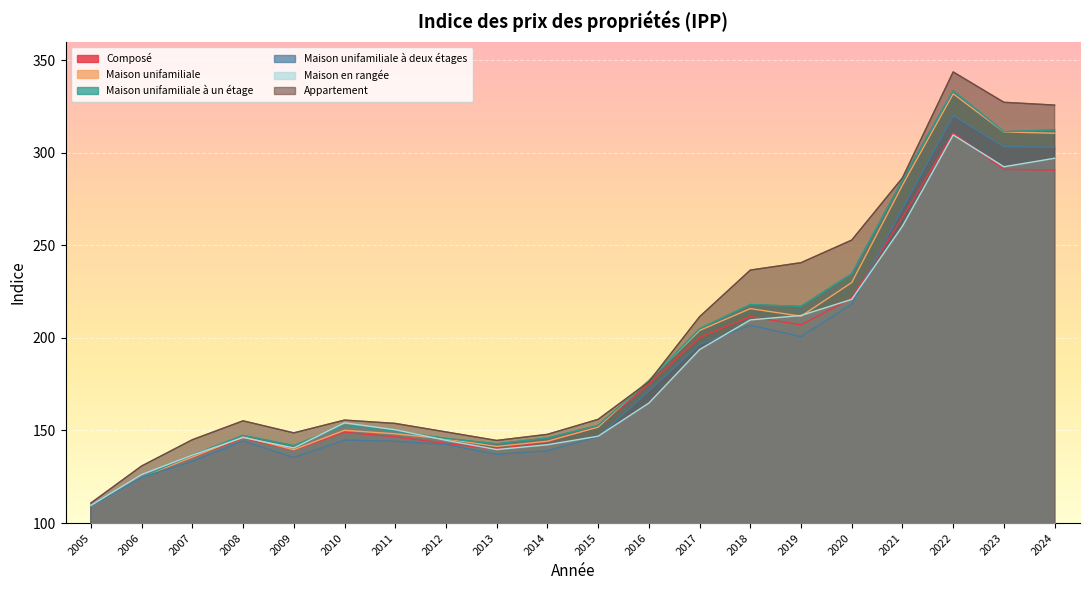

What is the difference between the maximum and second lowest values in the l'IPP_Maison_en_rangée series?

183.4